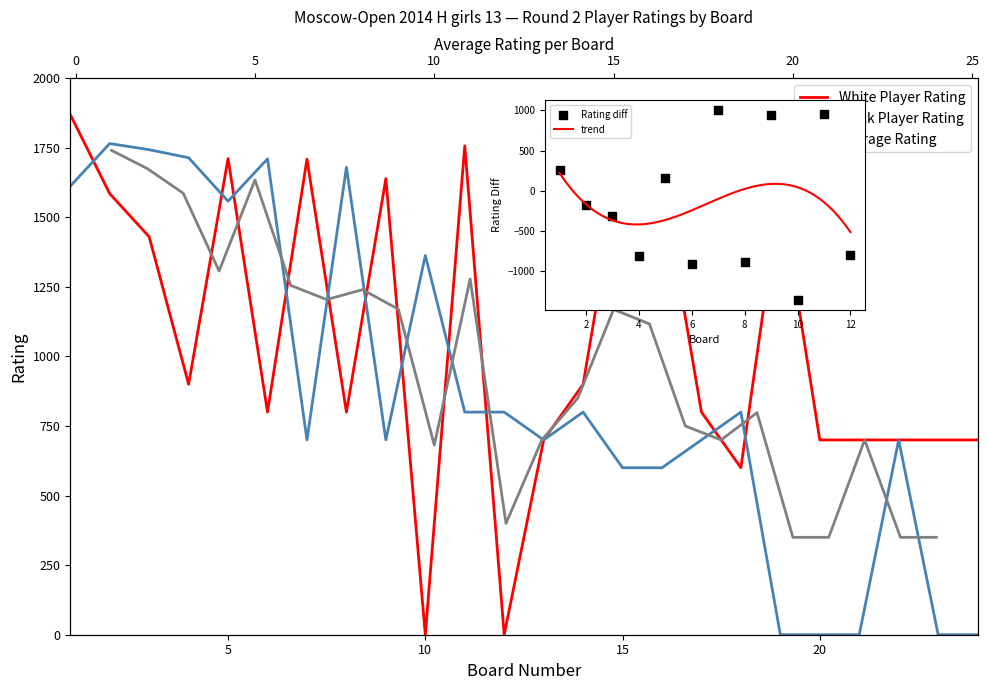

Which series has the largest total across all categories?

White Player Rating